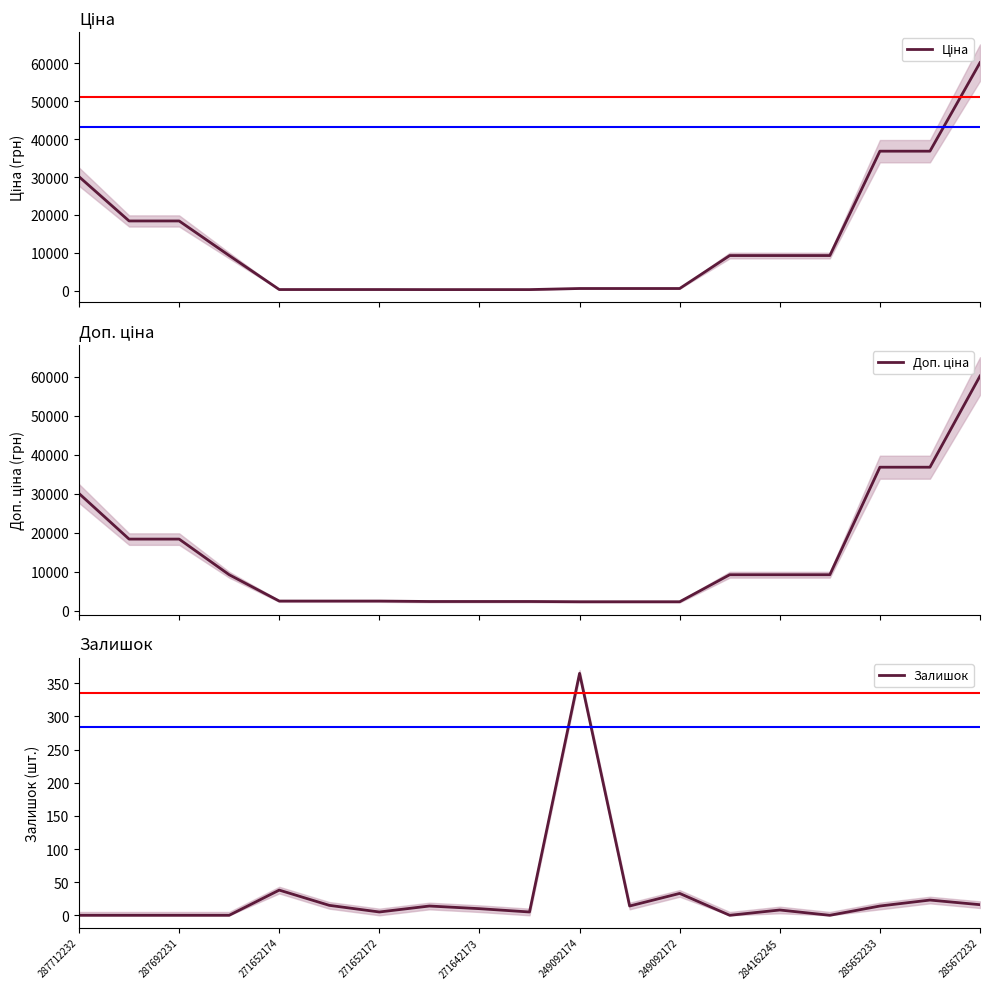

How many interior local valleys does the Залишок series have?

5